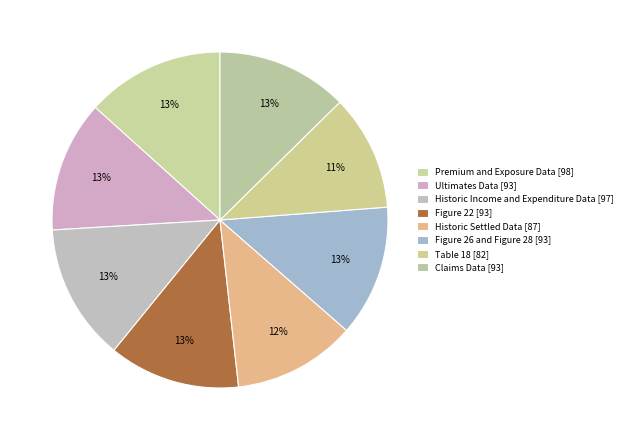

What portion of the pie excludes Figure 26 and Figure 28?

87.4%